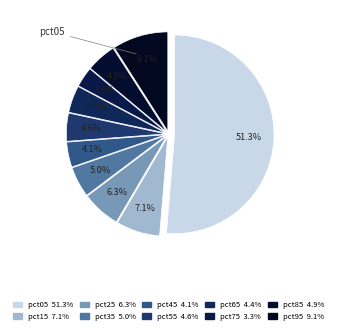

How many segments does this pie chart have?

10